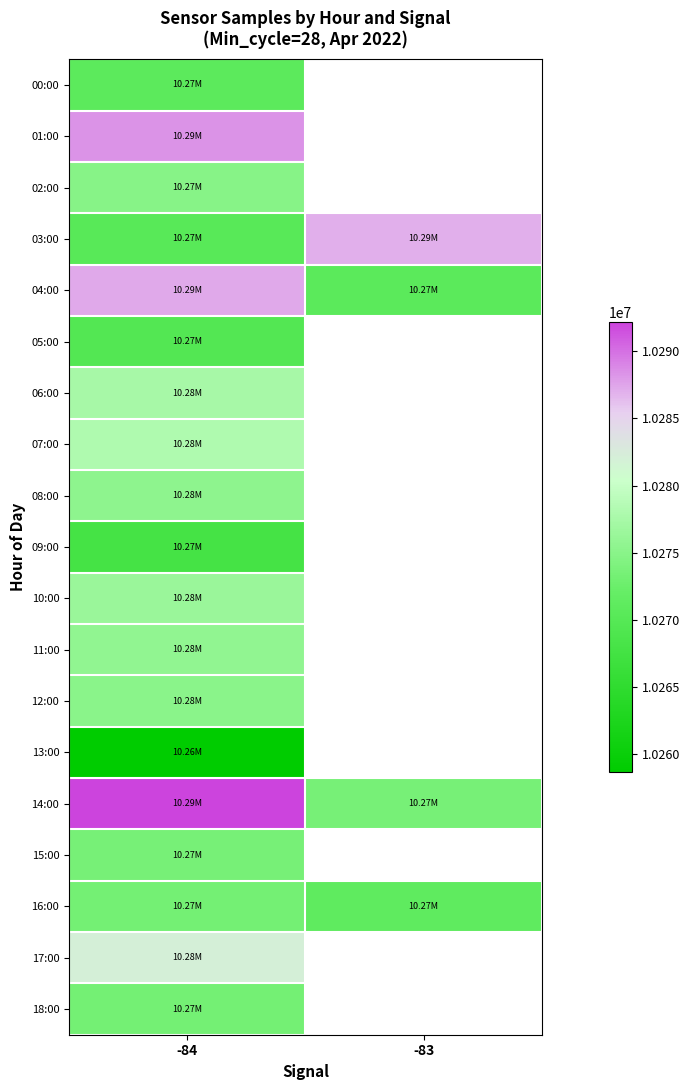

What is the minimum value for 04:00?

10270648.0